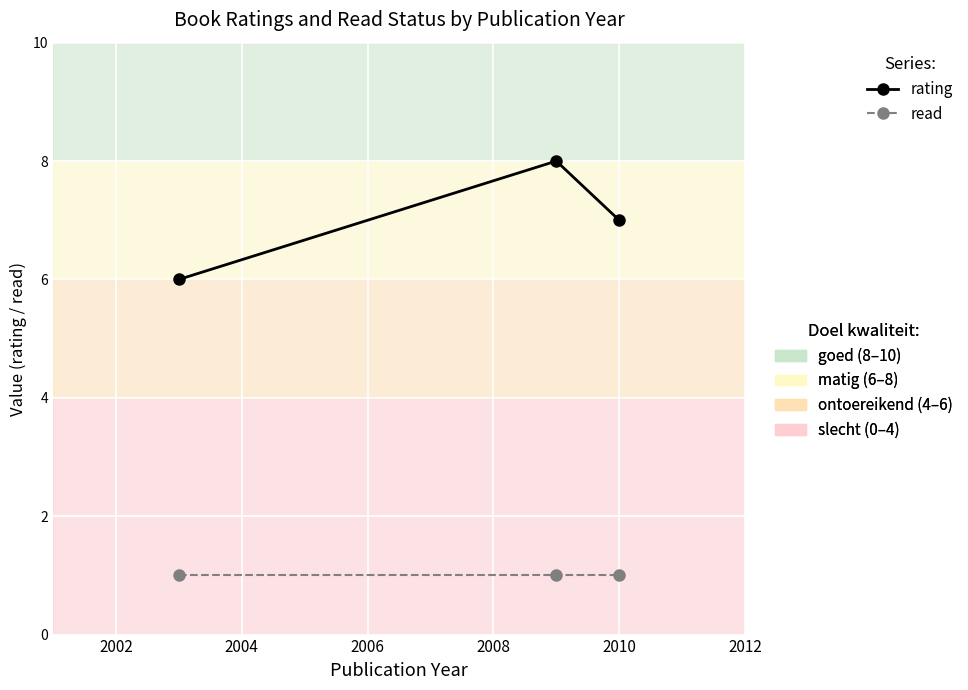

Reading left to right, list all the values displayed in this chart.

rating: 6	8	7
read: 1	1	1